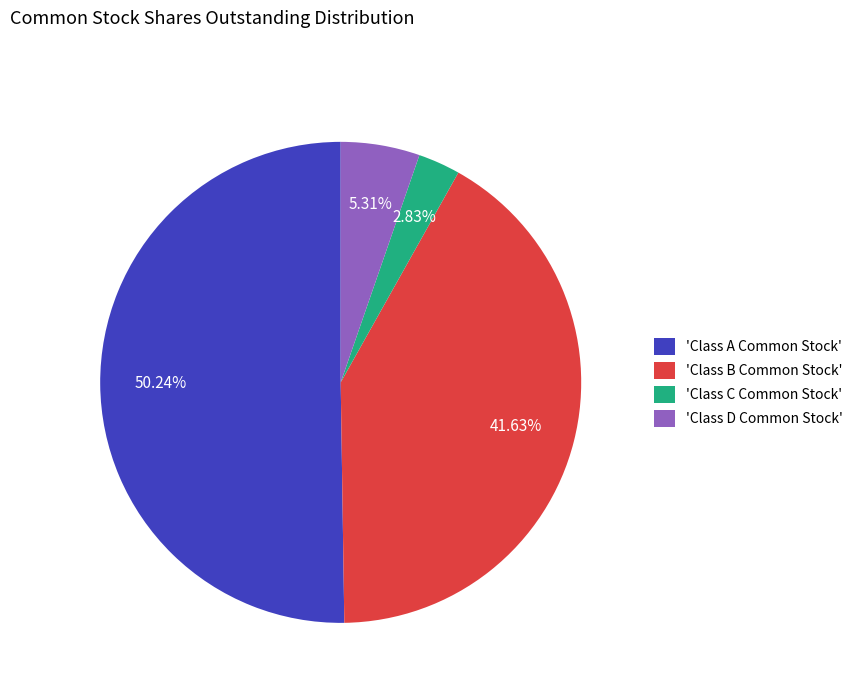

Approximately how many times larger is the value at 'Class B Common Stock' compared to 'Class A Common Stock'?

0.8